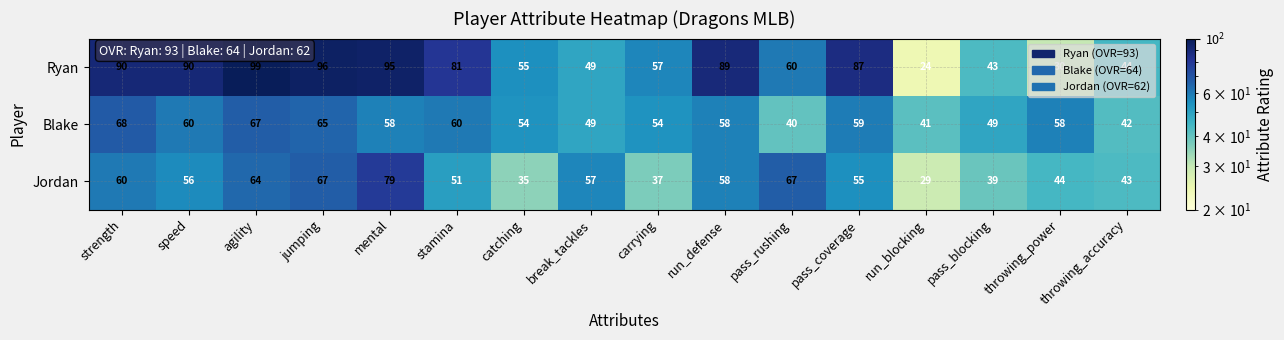

How many categories are shown in the chart?

16